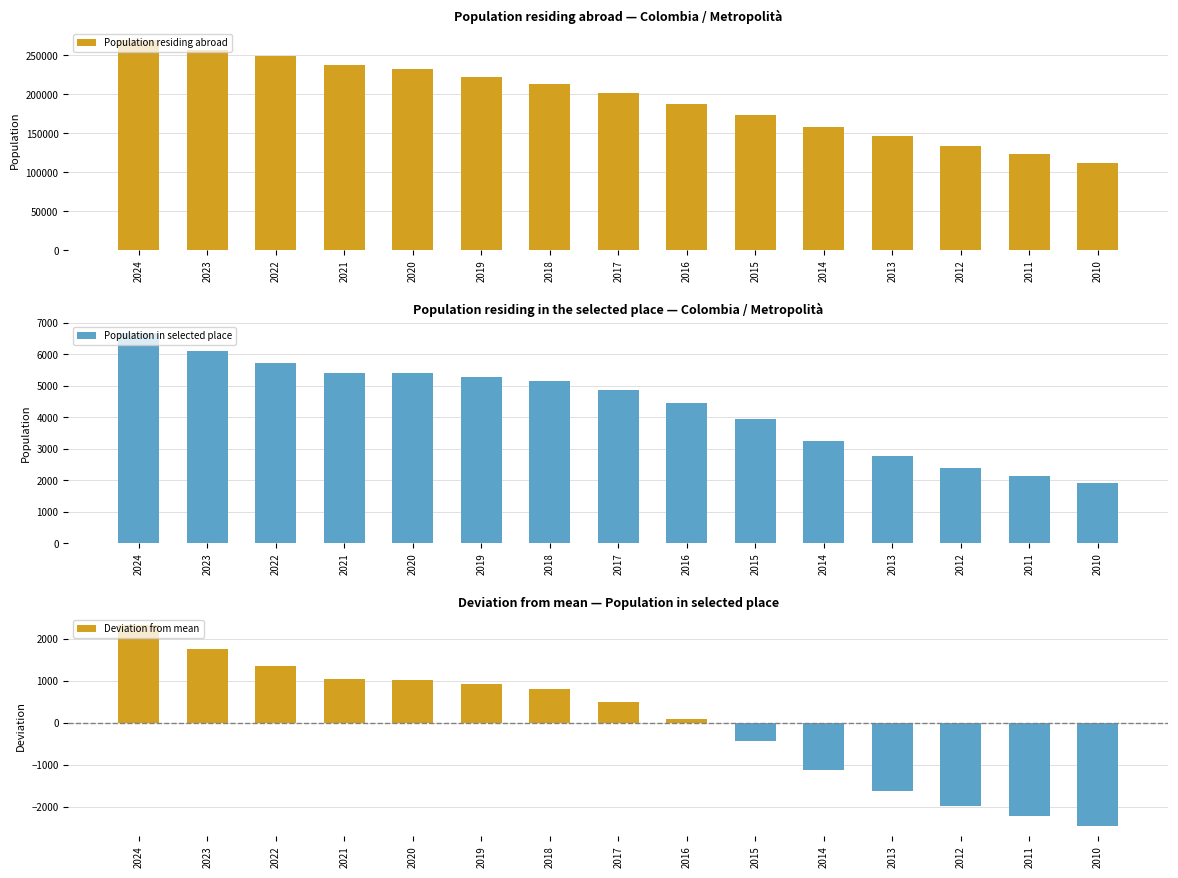

Reading left to right, transcribe all the data shown in this chart.

Population residing abroad: 270124.0	256633.0	249449.0	238306.0	232453.0	222734.0	213842.0	201654.0	187951.0	173050.0	158671.0	146049.0	133654.0	122992.0	112502.0
Population in selected place: 6682.0	6119.0	5717.0	5415.0	5396.0	5292.0	5169.0	4871.0	4461.0	3941.0	3249.0	2758.0	2389.0	2146.0	1911.0
Deviation from mean: 2314.3	1751.3	1349.3	1047.3	1028.3	924.3	801.3	503.3	93.3	-426.7	-1118.7	-1609.7	-1978.7	-2221.7	-2456.7